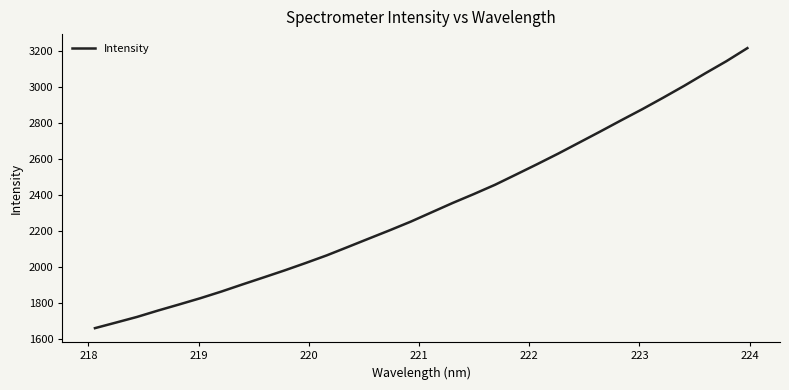

What is the greatest value displayed?

3217.2